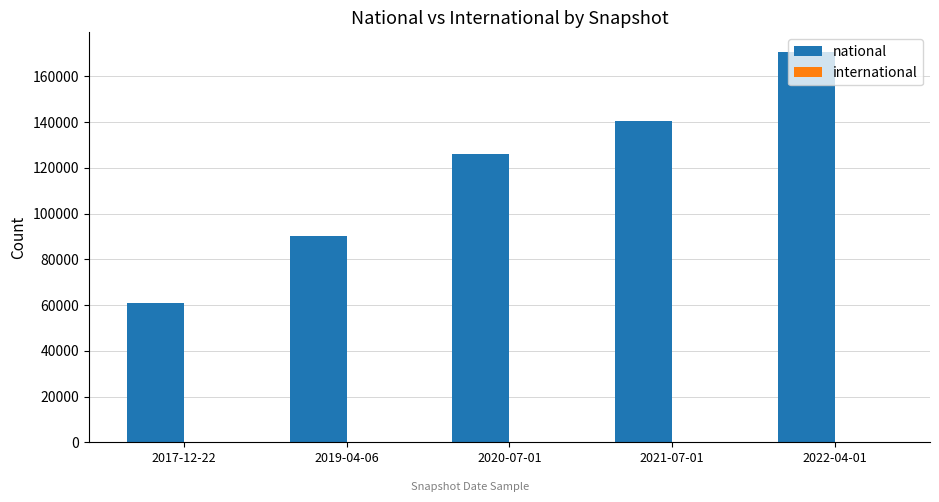

Which label corresponds to the smallest value in the chart?

2017-12-22